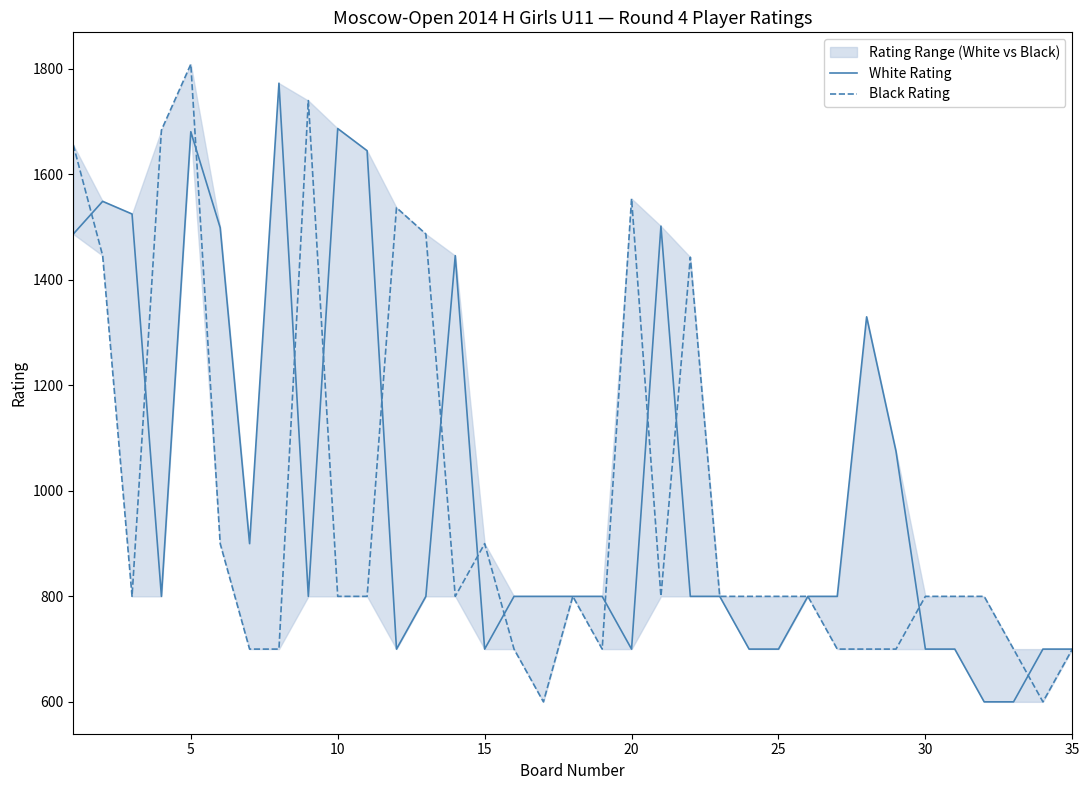

What is the value of the White Rating point at the 28th from the left?

1330